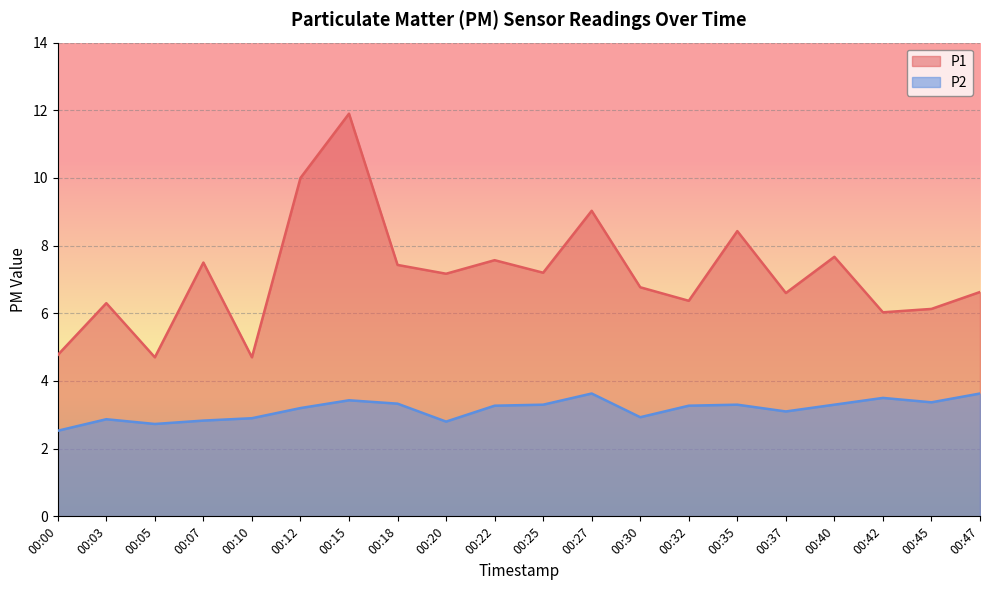

Which series changed the most between 00:15 and 00:45?

P1